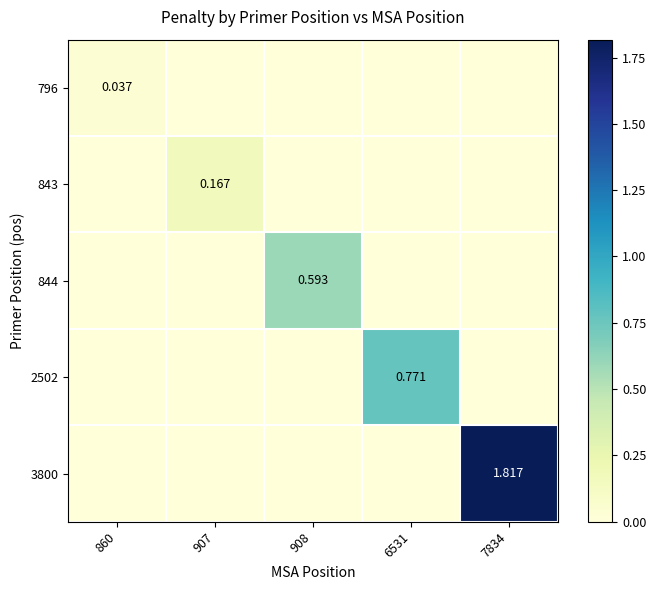

Between 908 and 6531, which is larger?

908